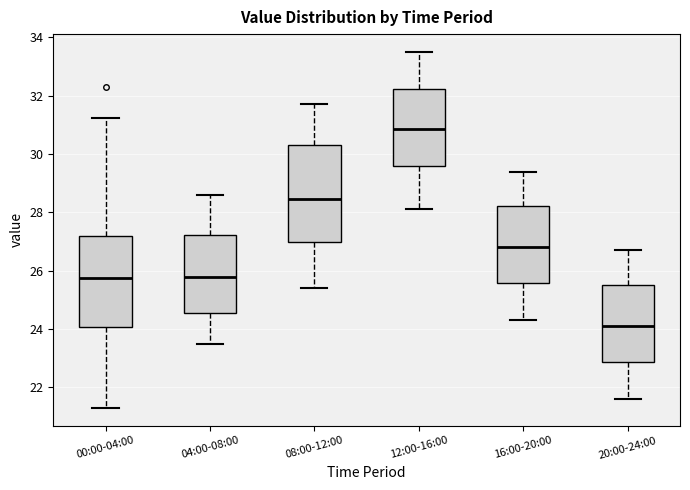

Reading left to right, read every box against the y-axis: the position of its median line, the range the box covers, and the ends of its whiskers. The values are not printed on the chart, so give them approximately, as read against the axis.

00:00-04:00: median 25.8, box 24.0 to 27.2, whiskers 21.4 to 31.2
04:00-08:00: median 25.8, box 24.6 to 27.2, whiskers 23.6 to 28.6
08:00-12:00: median 28.4, box 27.0 to 30.4, whiskers 25.4 to 31.8
12:00-16:00: median 30.8, box 29.6 to 32.2, whiskers 28.2 to 33.6
16:00-20:00: median 26.8, box 25.6 to 28.2, whiskers 24.4 to 29.4
20:00-24:00: median 24.2, box 22.8 to 25.6, whiskers 21.6 to 26.8